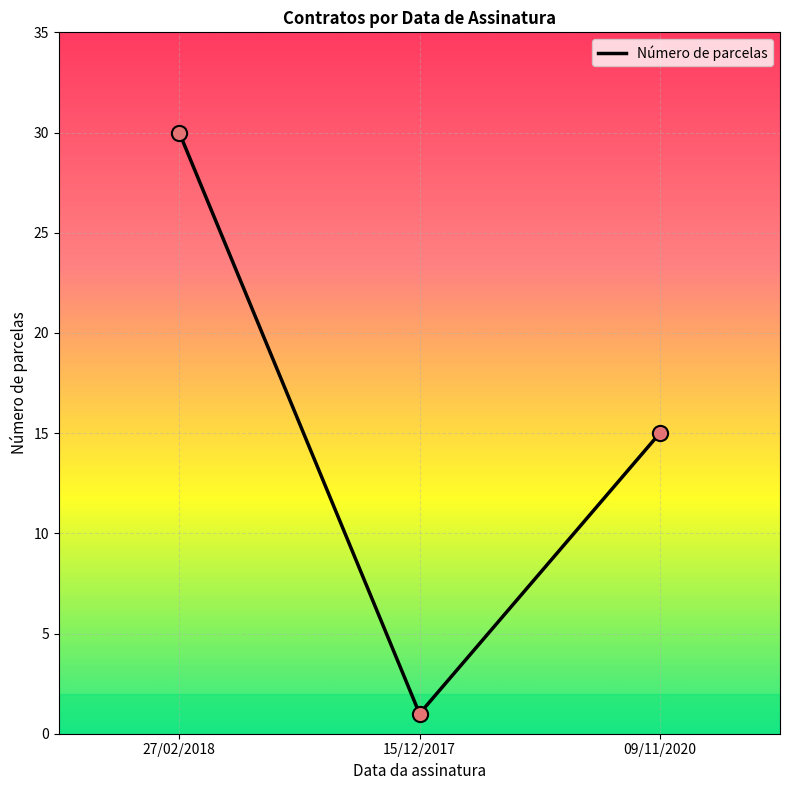

What is the ratio of the value at 27/02/2018 to the value at 15/12/2017?

30.0